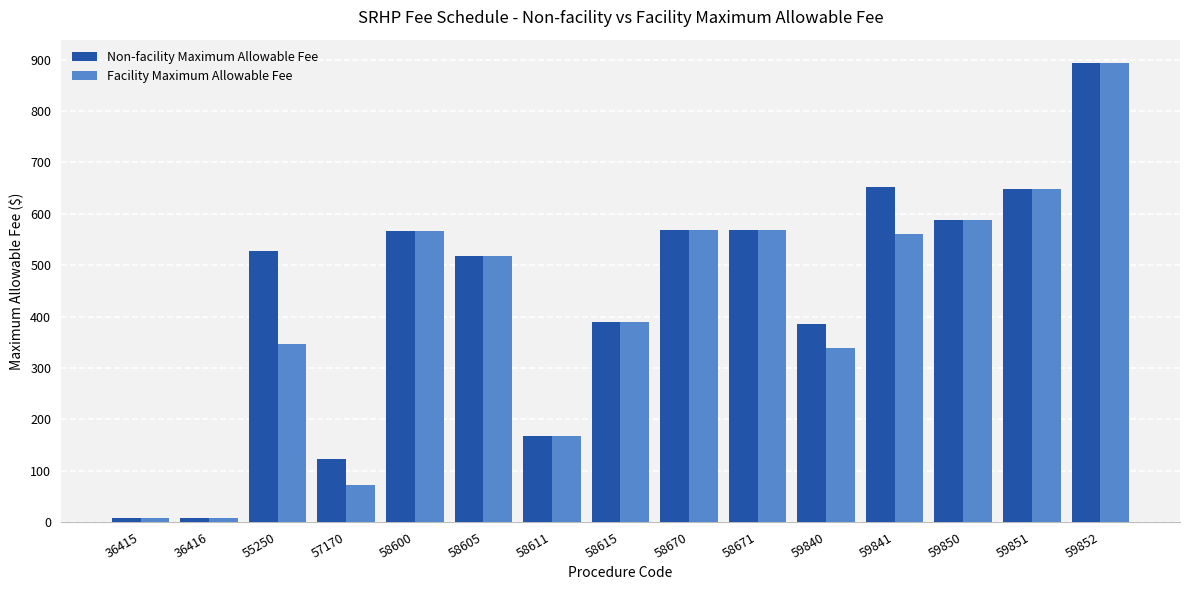

What is the average value of the Non-facility Maximum Allowable Fee series?

440.9